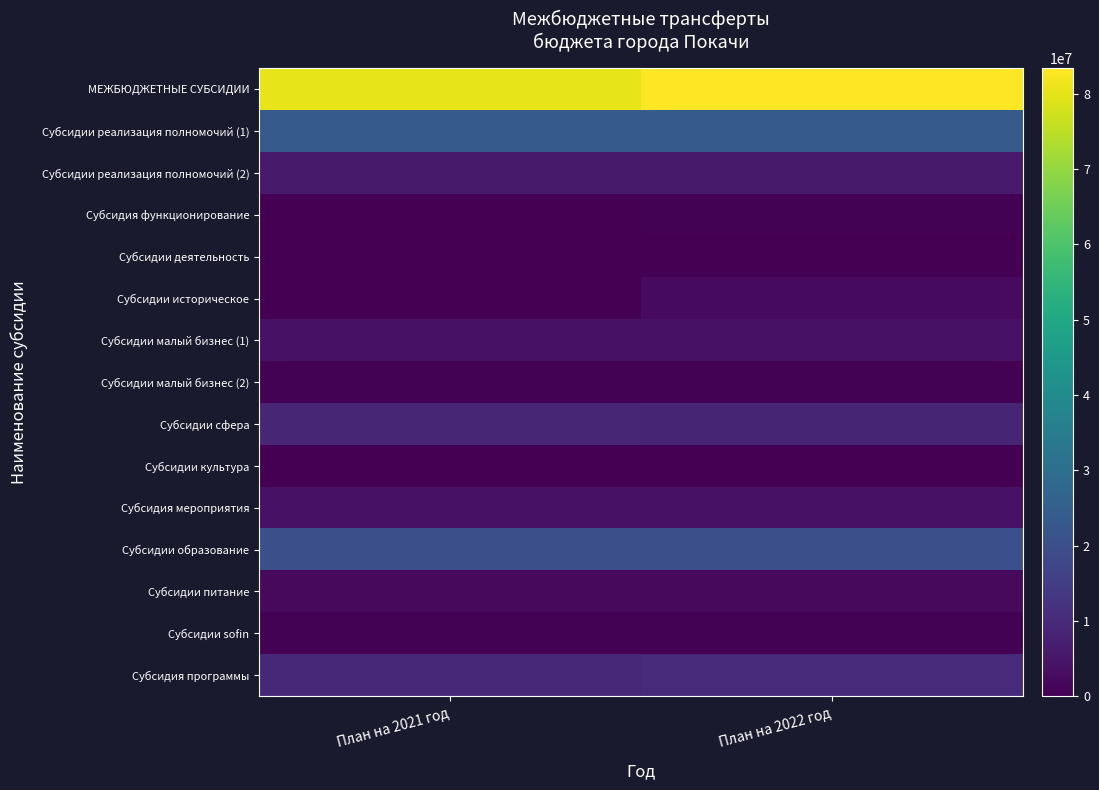

How many series are shown in this chart?

15